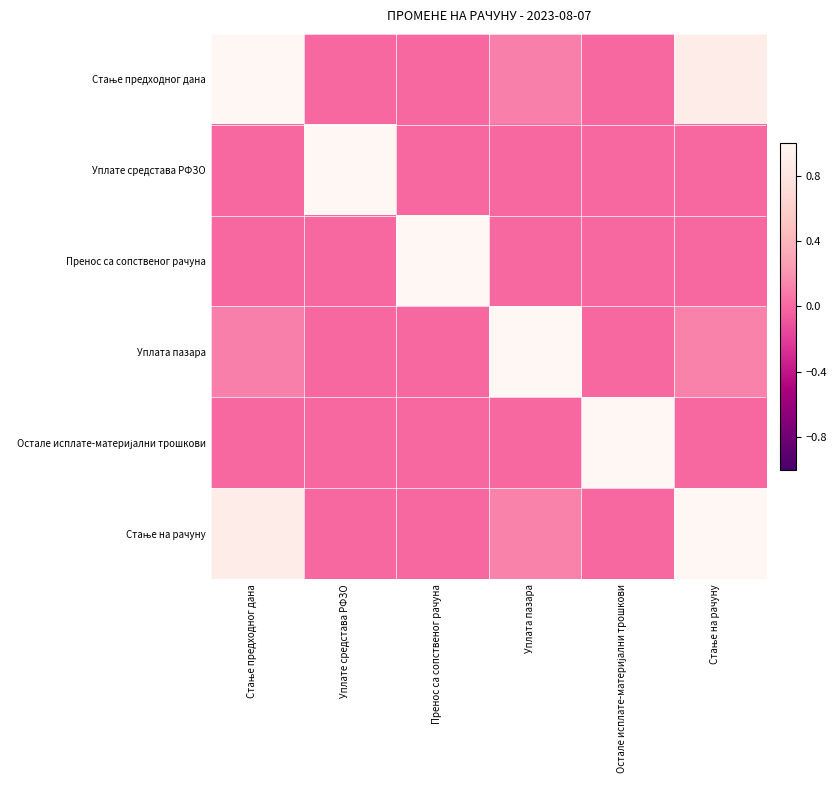

Which series has the largest range (max minus min)?

Стање предходног дана